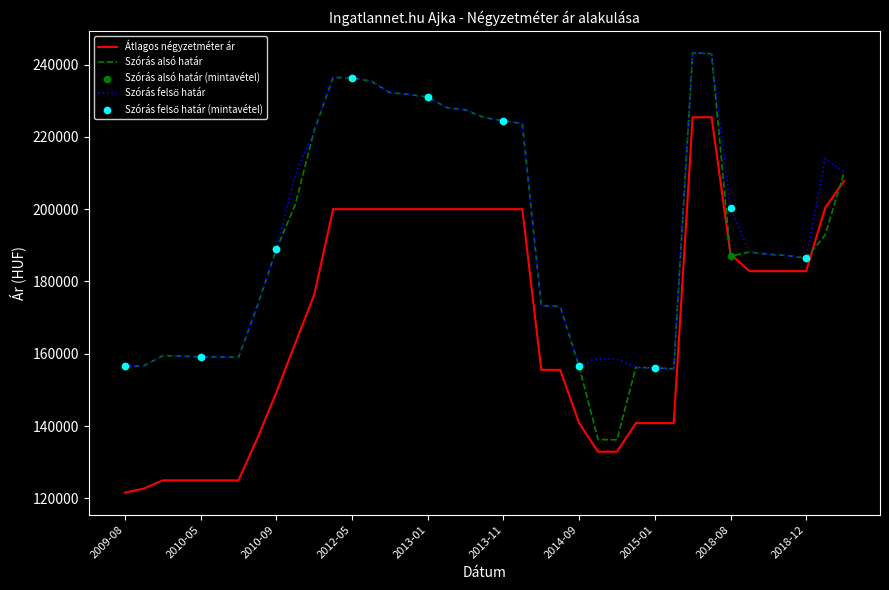

What is the smallest value displayed?

121591